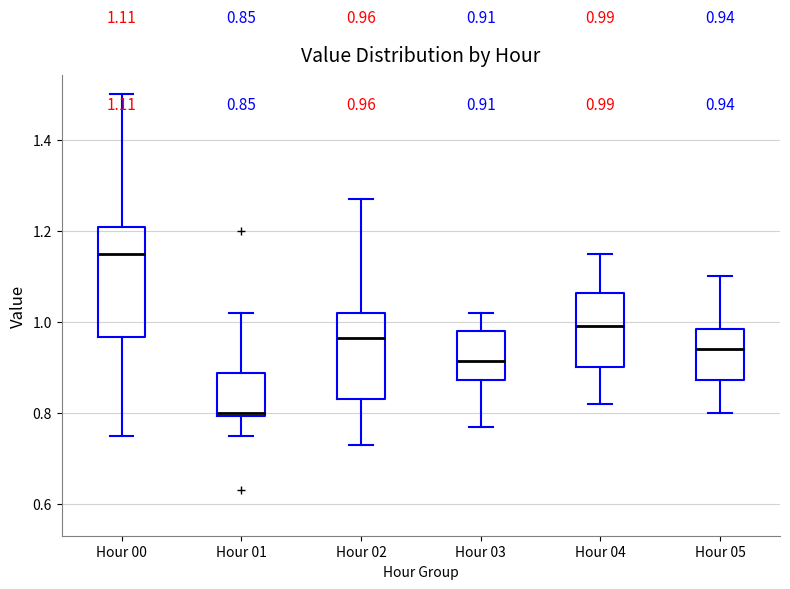

Which box has the lowest median line?

Hour 01